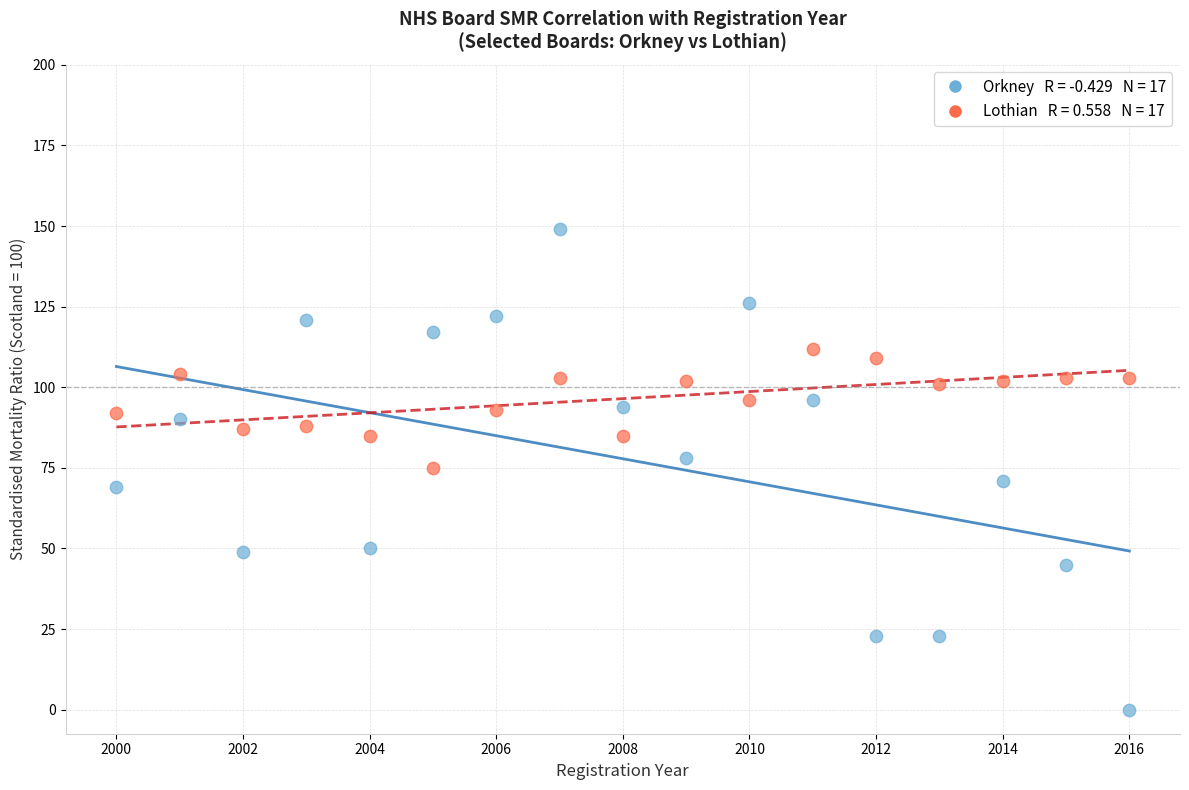

Across all data points, what is the range of Y values (max minus min)?

149